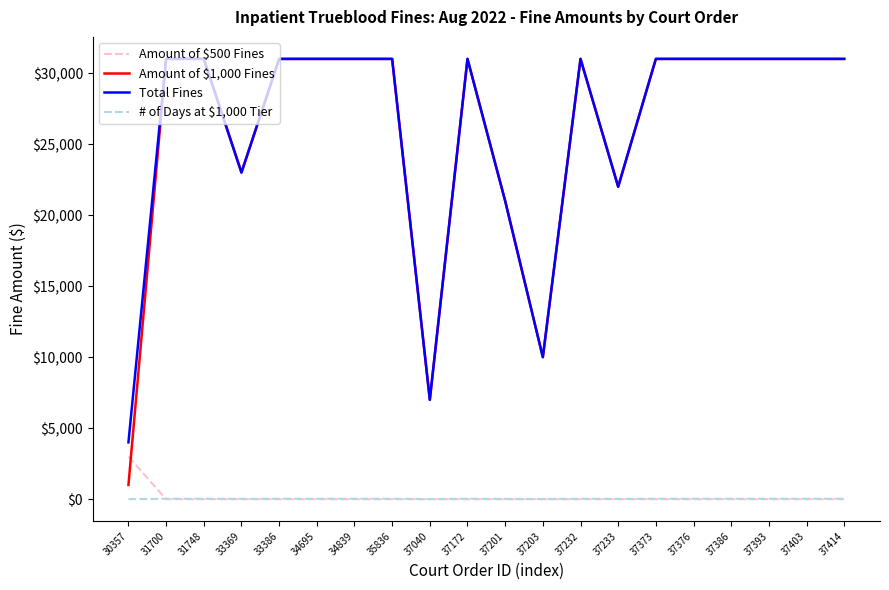

Which series has the widest spread of values?

Amount of $1,000 Fines